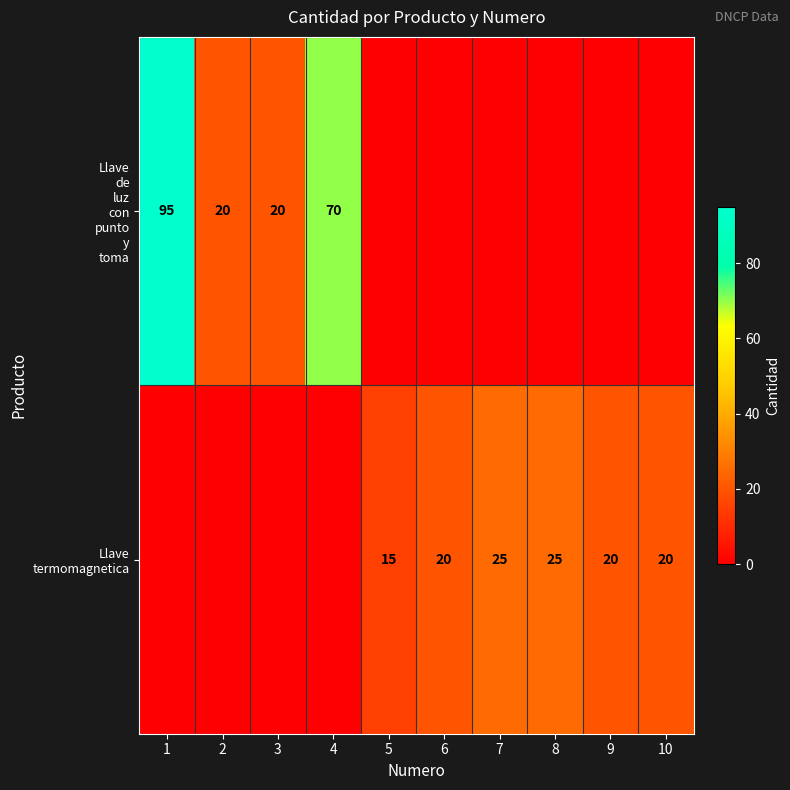

At which label is Llave de luz con punto y toma closest to 47?

4